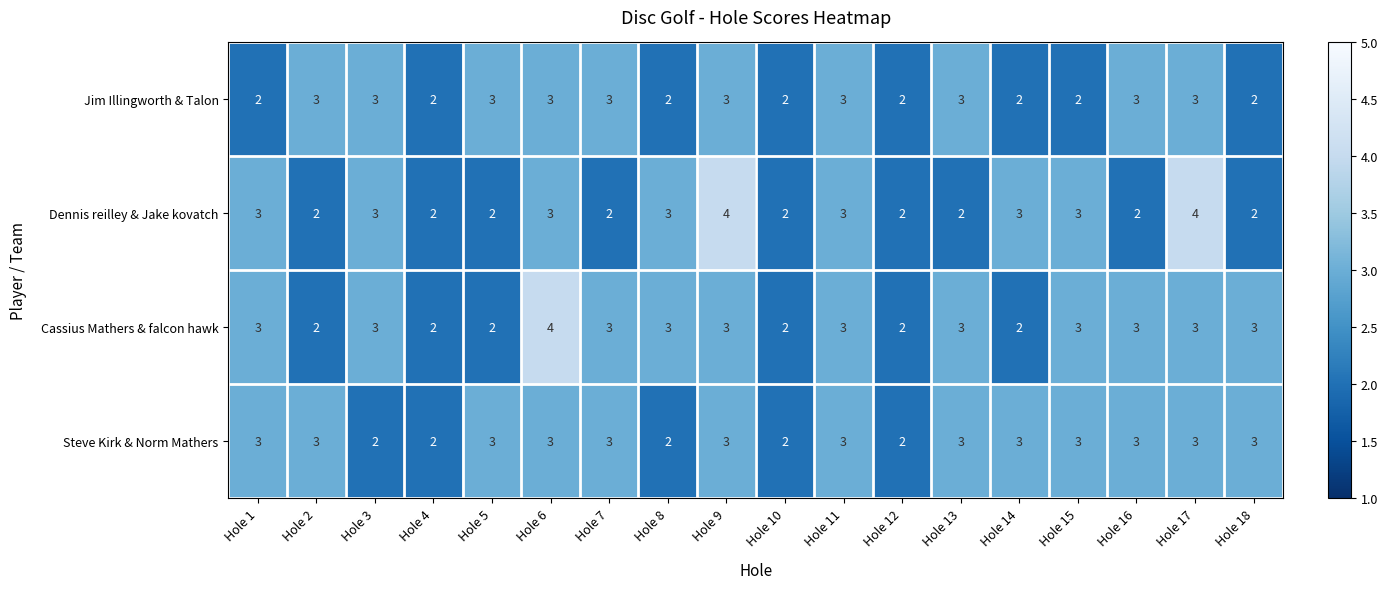

Between Hole 4 and Hole 9, which series saw the biggest shift?

Dennis reilley & Jake kovatch